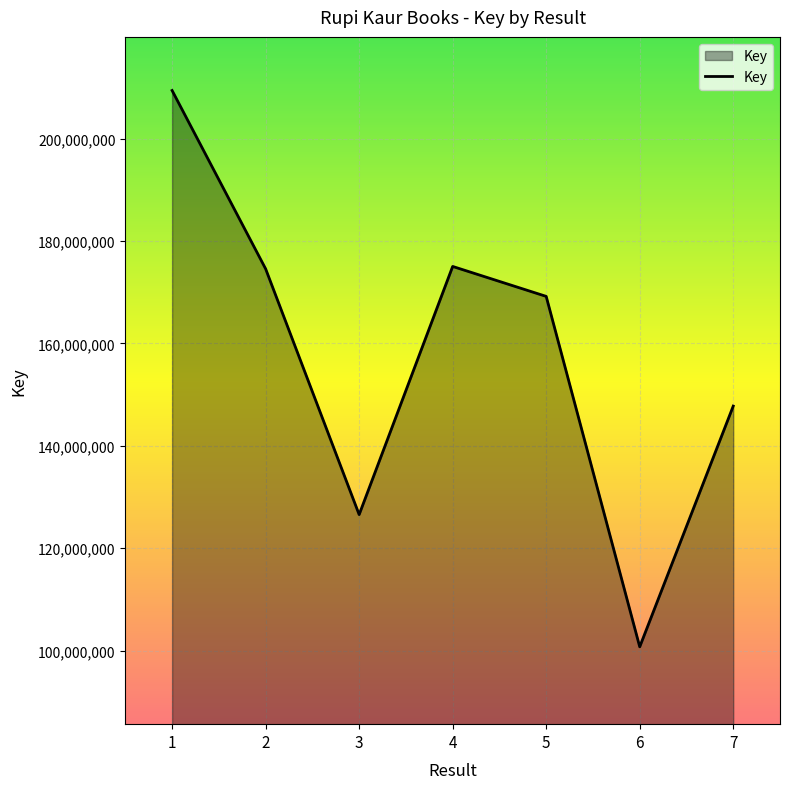

The value at 2 is 293896464. True or false?

False